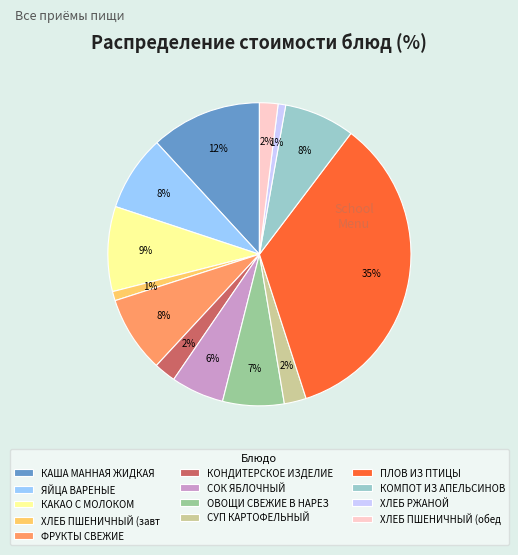

To the nearest percent, what is the difference between the КОНДИТЕРСКОЕ ИЗДЕЛИЕ and ФРУКТЫ СВЕЖИЕ slice percentages?

6%